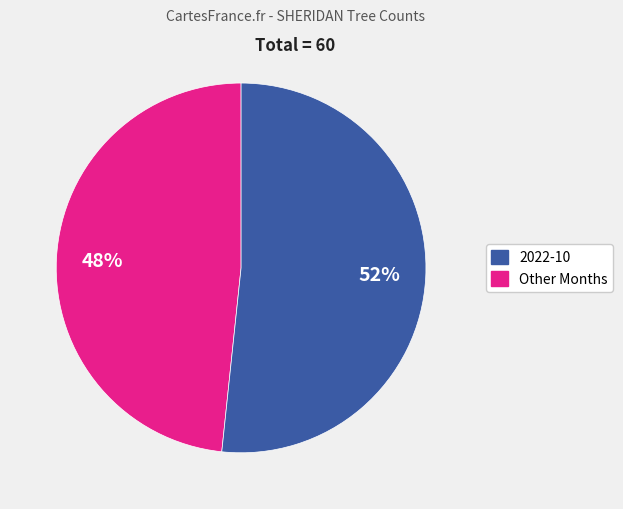

Does any single category account for the majority?

Yes